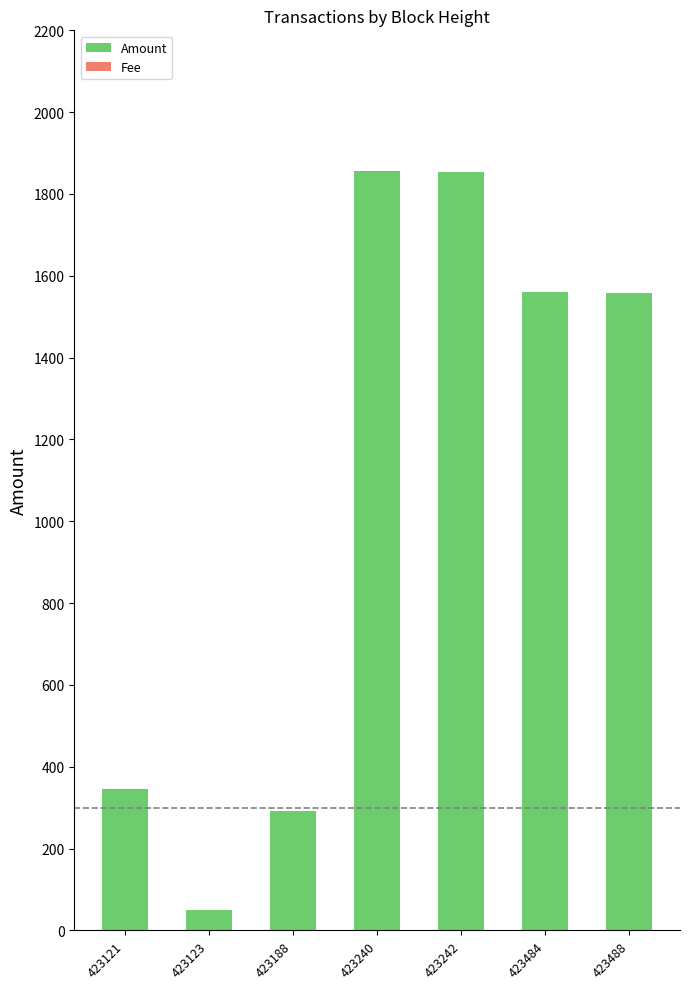

What is the highest value of the Amount series?

1854.4